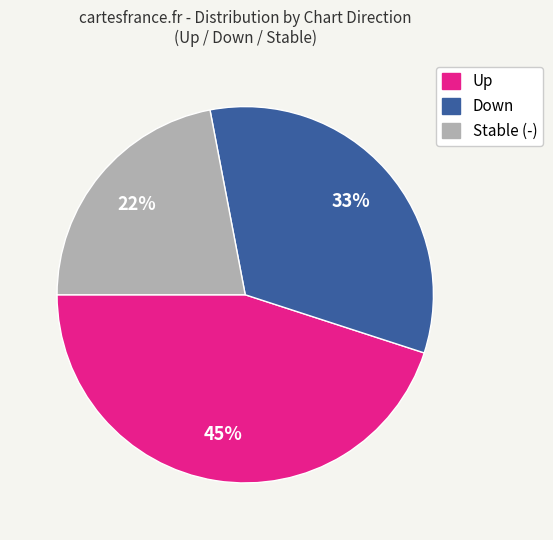

To the nearest percent, what is the average slice percentage?

33%